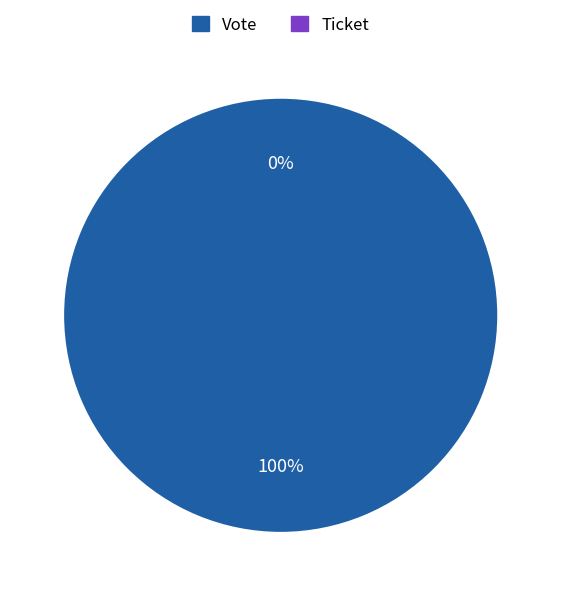

Which category accounts for the majority?

Vote